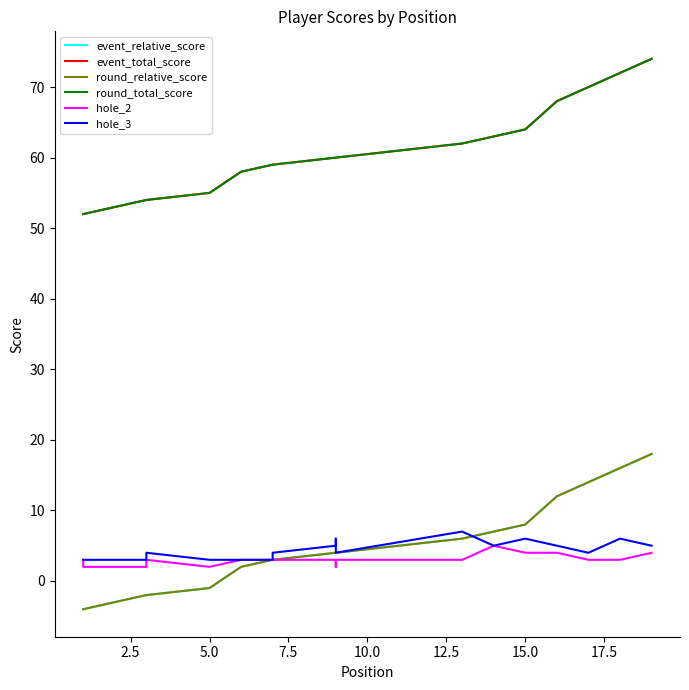

True or false: hole_2 and round_relative_score cross at least once.

False